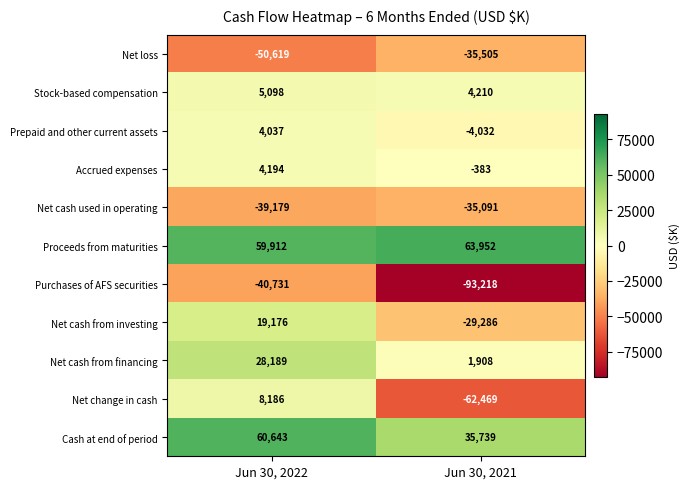

Reading right to left, list all the values displayed in this chart.

Net loss: Jun 30, 2021=-35505	Jun 30, 2022=-50619
Stock-based compensation: Jun 30, 2021=4210	Jun 30, 2022=5098
Prepaid and other current assets: Jun 30, 2021=-4032	Jun 30, 2022=4037
Accrued expenses: Jun 30, 2021=-383	Jun 30, 2022=4194
Net cash used in operating: Jun 30, 2021=-35091	Jun 30, 2022=-39179
Proceeds from maturities: Jun 30, 2021=63952	Jun 30, 2022=59912
Purchases of AFS securities: Jun 30, 2021=-93218	Jun 30, 2022=-40731
Net cash from investing: Jun 30, 2021=-29286	Jun 30, 2022=19176
Net cash from financing: Jun 30, 2021=1908	Jun 30, 2022=28189
Net change in cash: Jun 30, 2021=-62469	Jun 30, 2022=8186
Cash at end of period: Jun 30, 2021=35739	Jun 30, 2022=60643